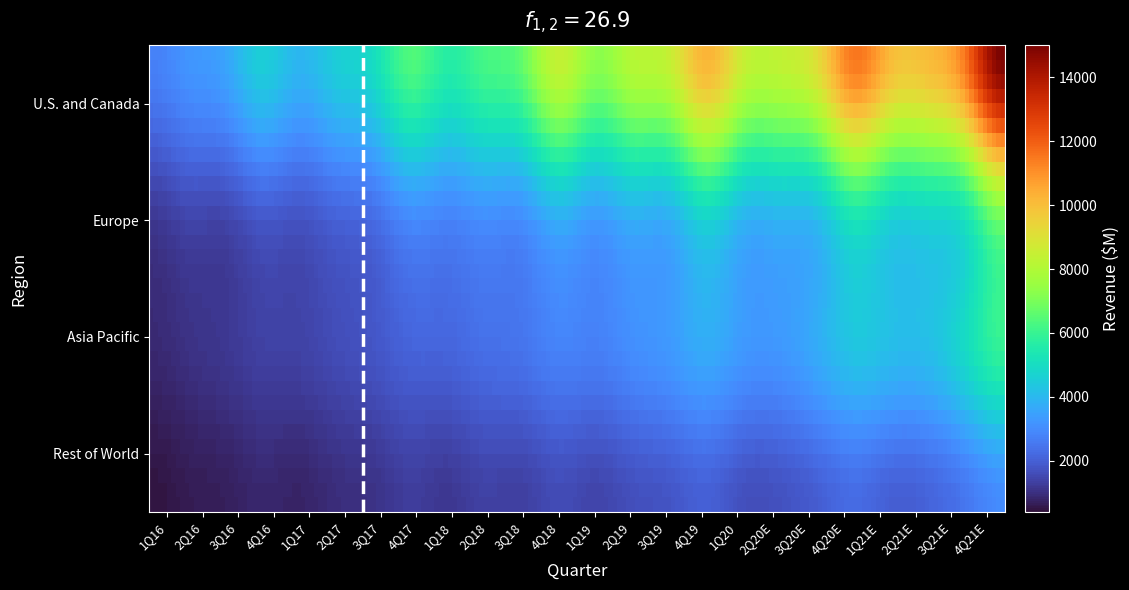

At how many categories does at least one series exceed 14100?

1